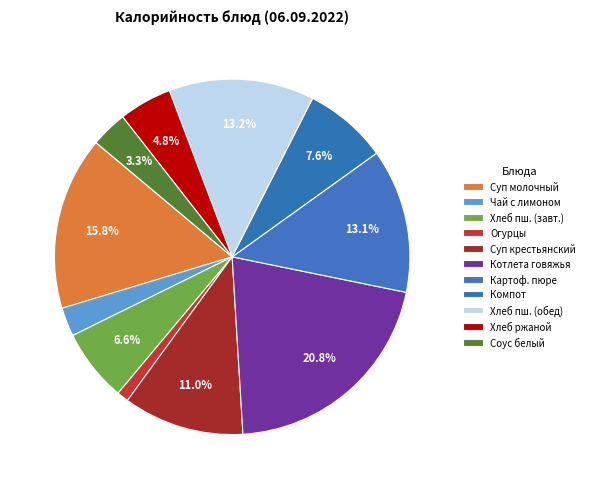

How many slices are in this pie chart?

11